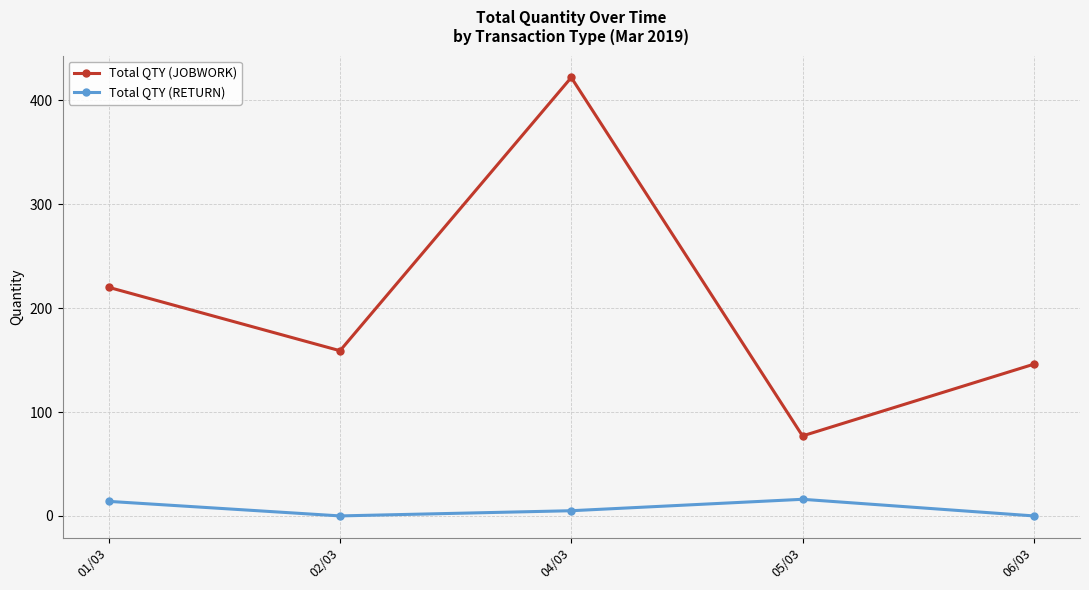

What are all the series names shown in the legend?

Total QTY (JOBWORK), Total QTY (RETURN)